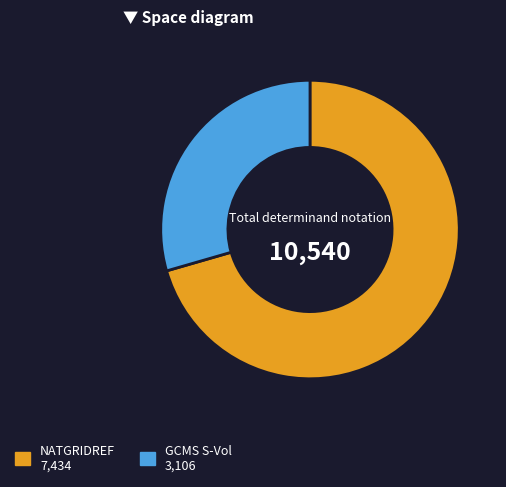

The NATGRIDREF slice represents 71% of the pie. True or false?

True